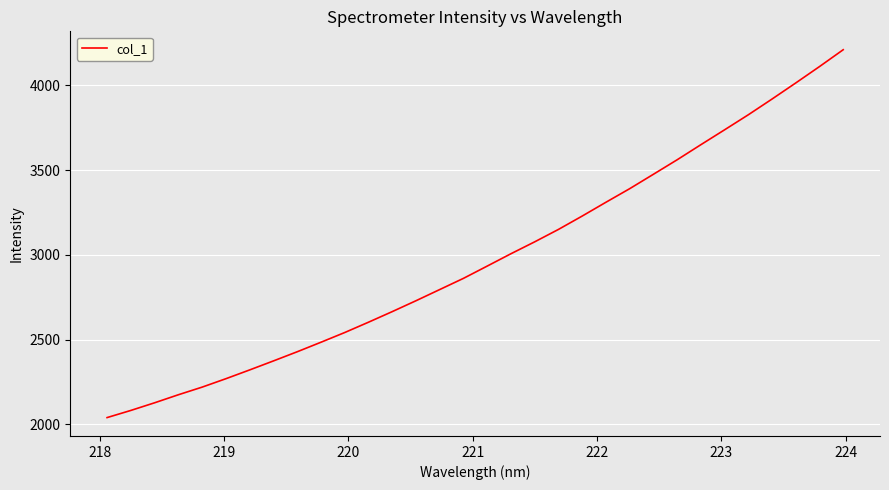

What is the maximum value shown in the chart?

4210.5